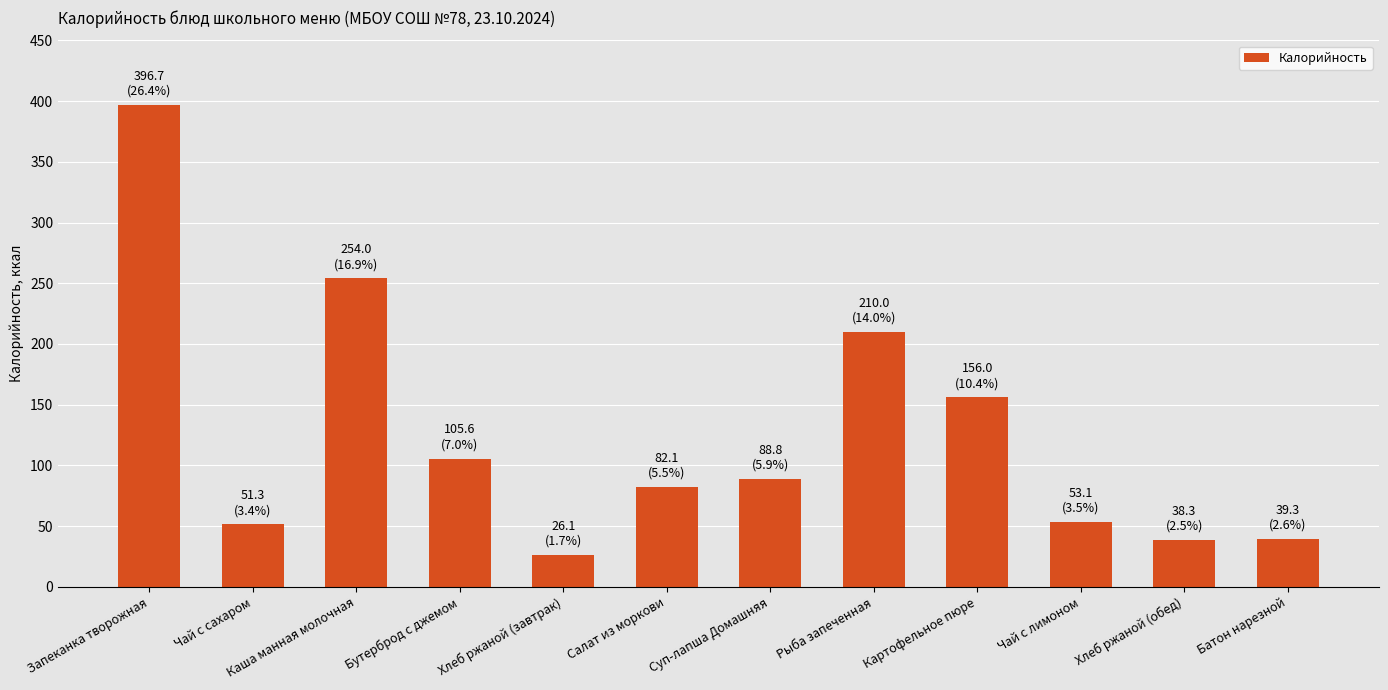

How many bars are there in total?

12